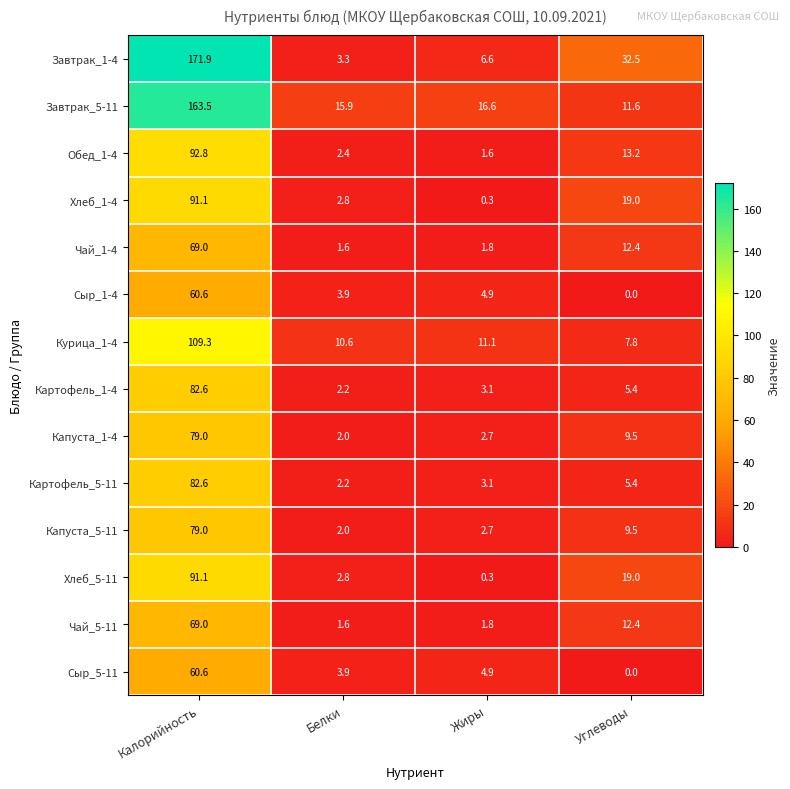

Read the Капуста_1-4 value at Белки.

2.0